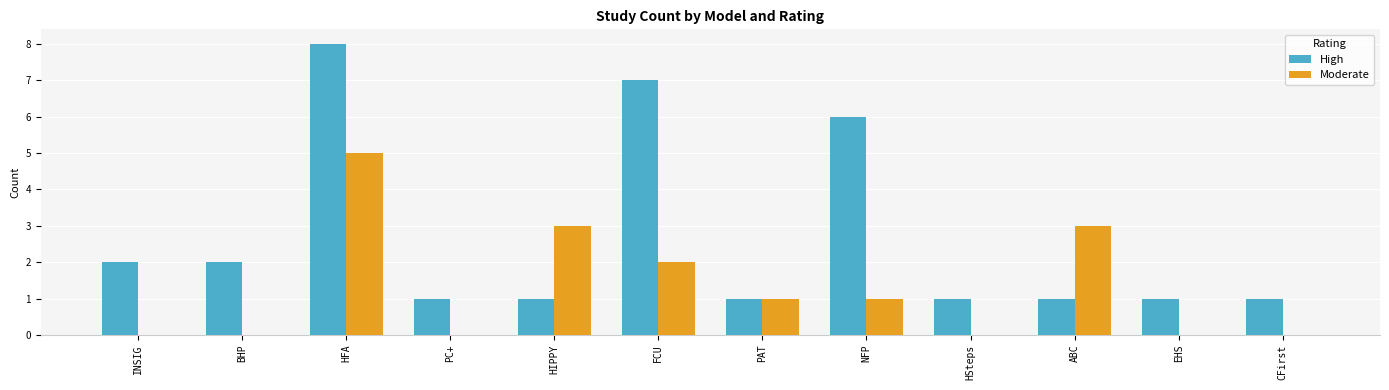

Which series has the widest spread of values?

High